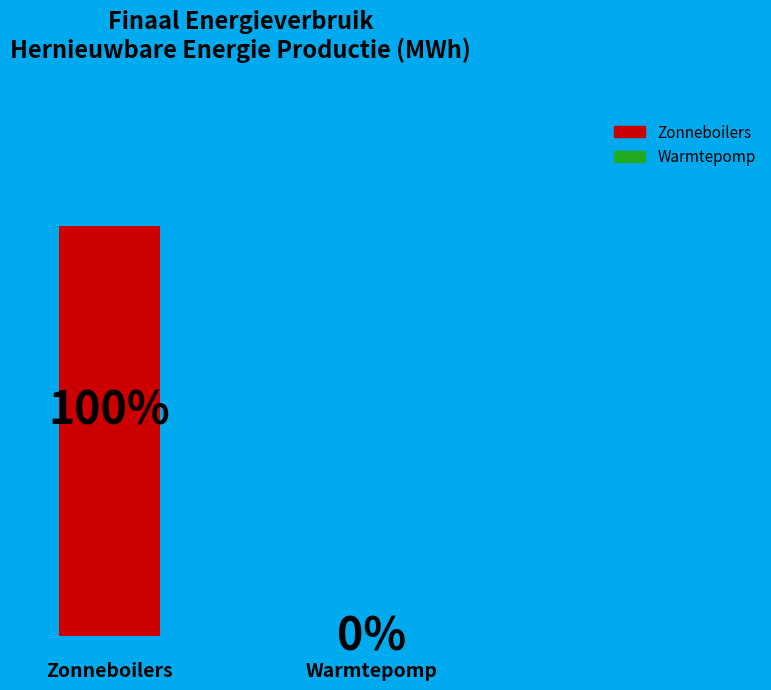

Which slice is the largest?

Zonneboilers